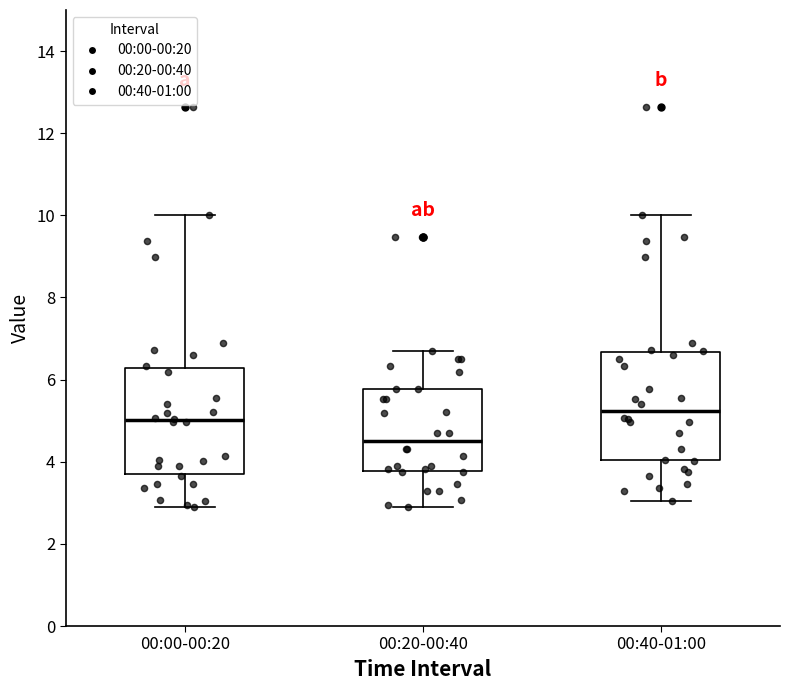

Reading left to right, read every box against the y-axis: the position of its median line, the range the box covers, and the ends of its whiskers. The values are not printed on the chart, so give them approximately, as read against the axis.

00:00-00:20: median 5.0, box 3.8 to 6.2, whiskers 3.0 to 10.0
00:20-00:40: median 4.6, box 3.8 to 5.8, whiskers 3.0 to 6.8
00:40-01:00: median 5.2, box 4.0 to 6.6, whiskers 3.0 to 10.0